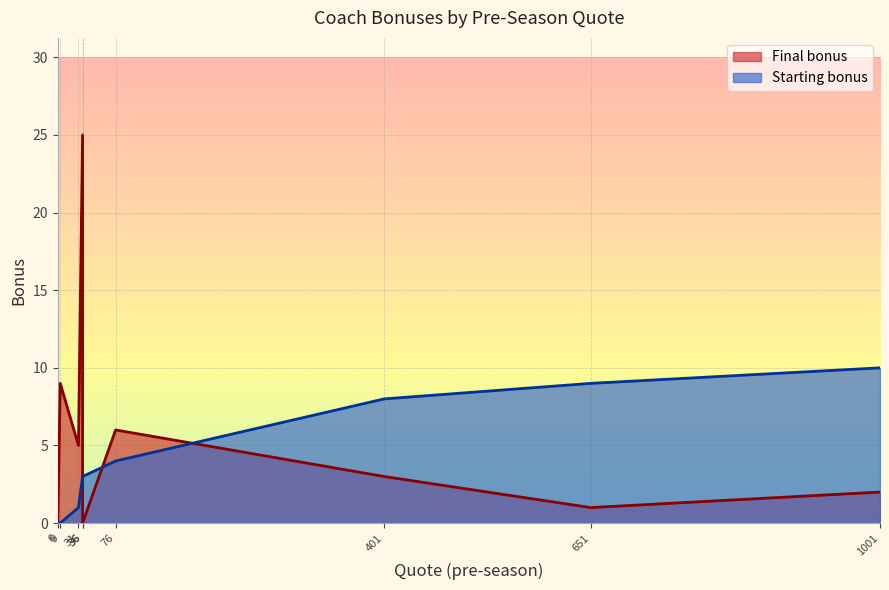

At which category is the sum across all series the highest?

36